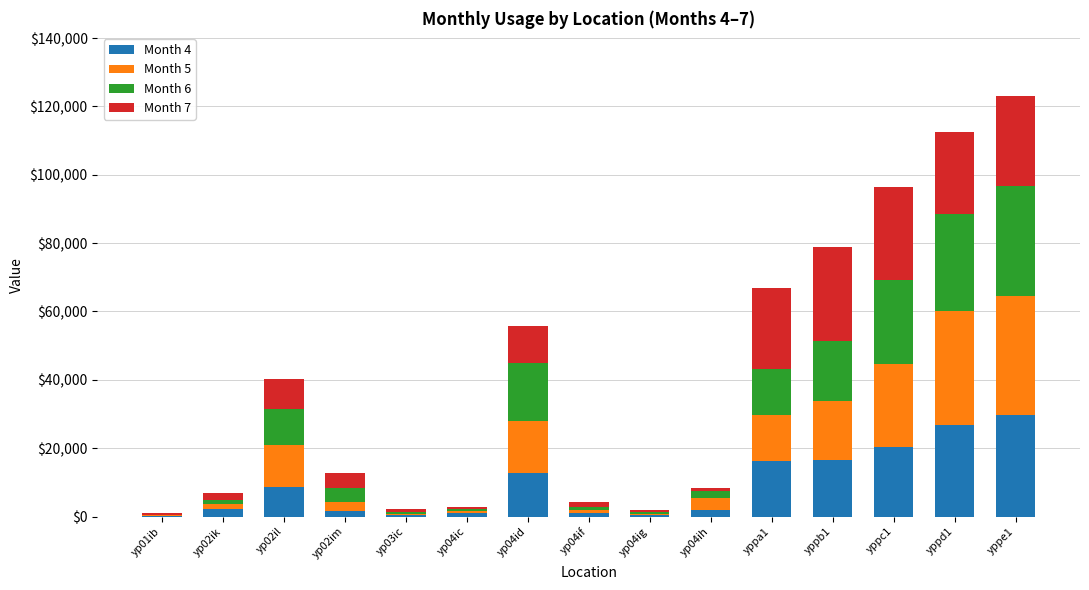

Which category has the highest value in the Month 4 series?

yppe1